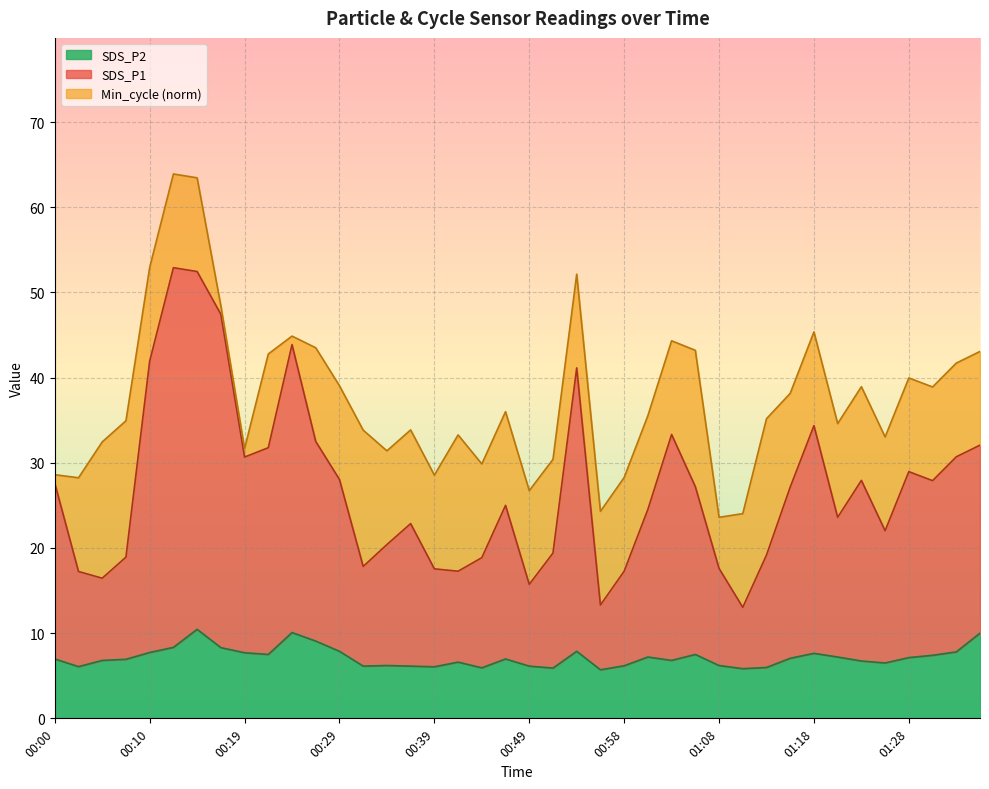

True or false: SDS_P2 and SDS_P1 intersect in this chart.

False